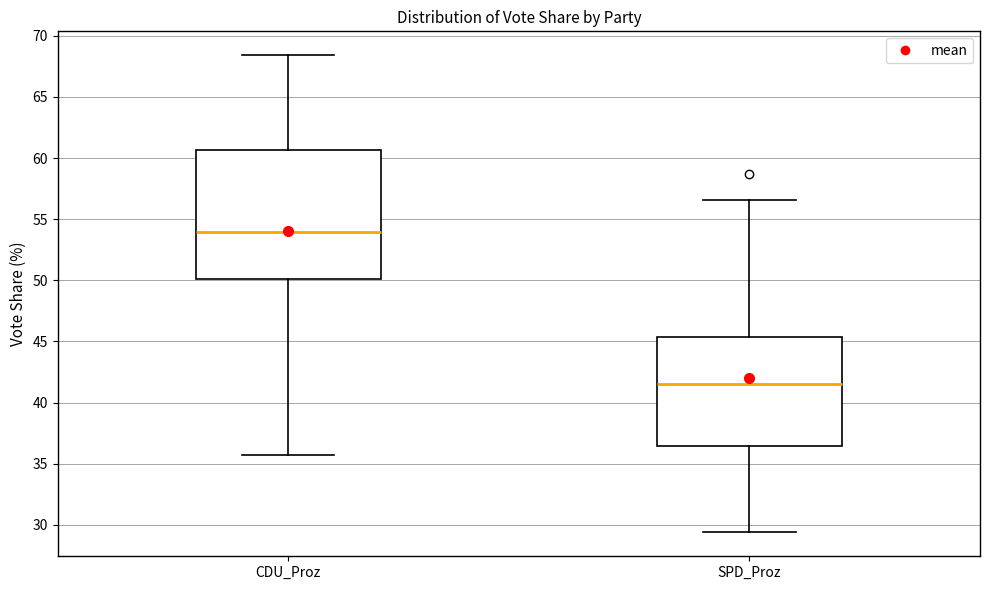

Which box has the highest median line?

CDU_Proz